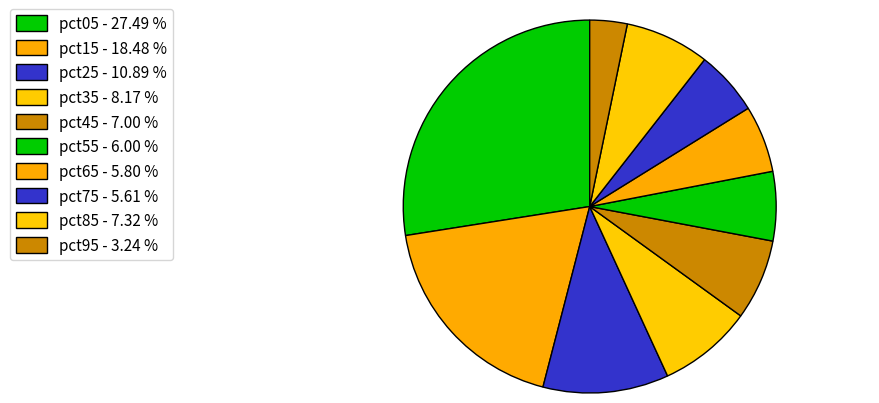

To the nearest percent, what is the difference between the largest and smallest slice percentages?

24%